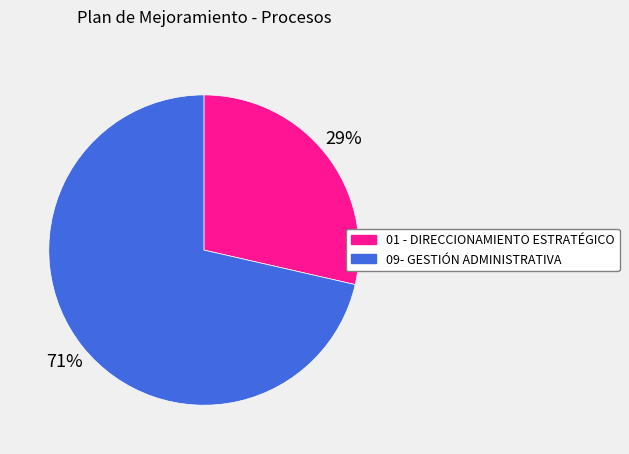

What is the smallest slice in the pie chart?

01 - DIRECCIONAMIENTO ESTRATÉGICO